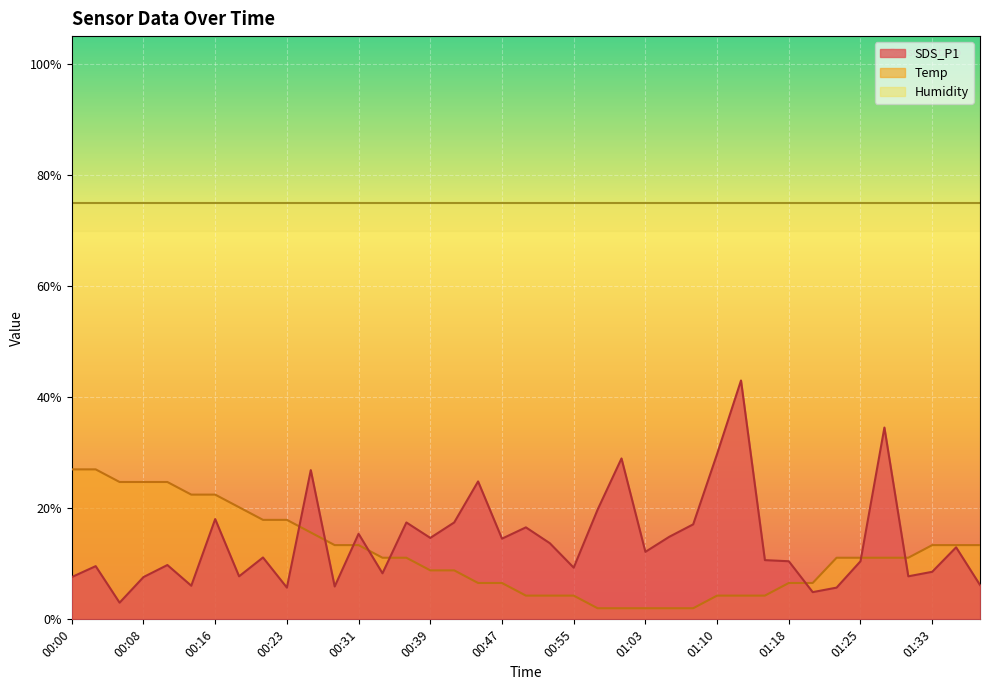

True or false: Temp has more than 1 interior local peaks.

False